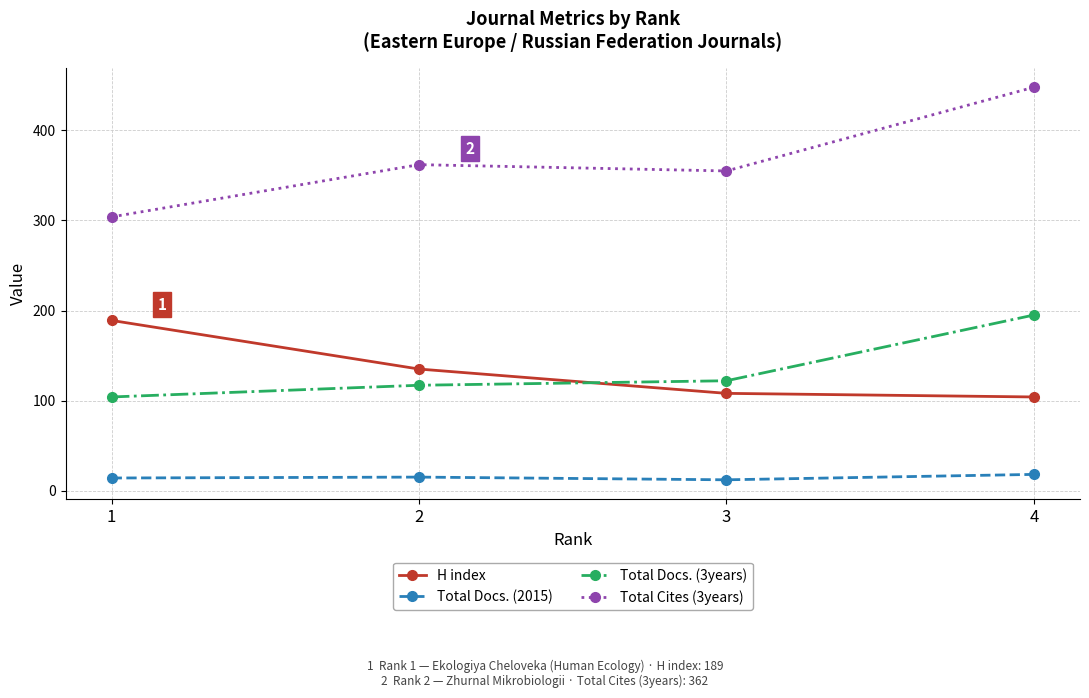

What is the difference between the maximum and minimum values in the Total Cites (3years) series?

144